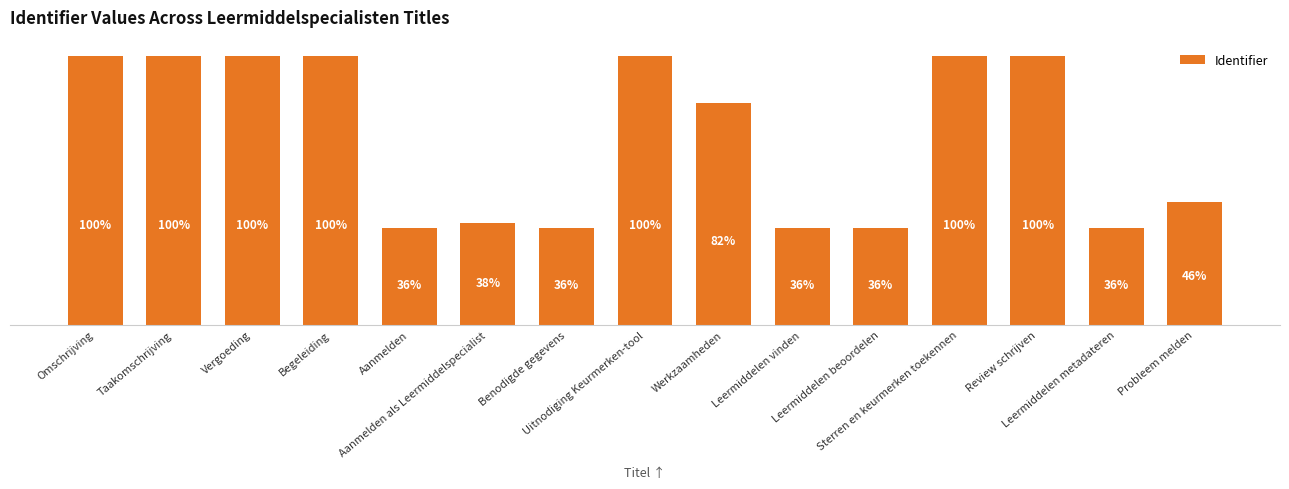

Is it true that the value at Leermiddelen metadateren is 2730387?

False